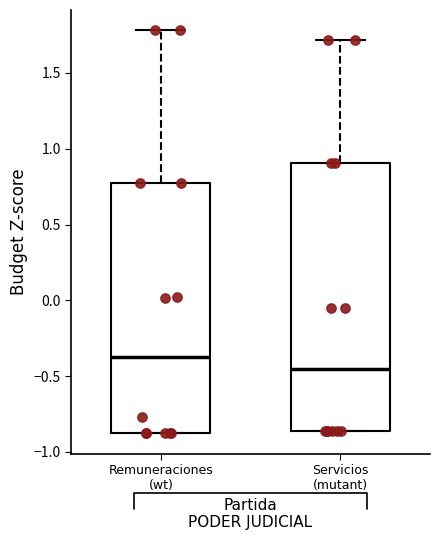

Reading left to right, transcribe this box plot: for each box, give where its median line is, the range the box spans, and where its two whiskers end, as read against the y-axis. The values are not printed on the chart, so give them approximately, as read against the axis.

Remuneraciones (wt): median -0.40, box -0.90 to 0.80, whiskers -0.90 to 1.80
Servicios (mutant): median -0.45, box -0.85 to 0.90, whiskers -0.85 to 1.70